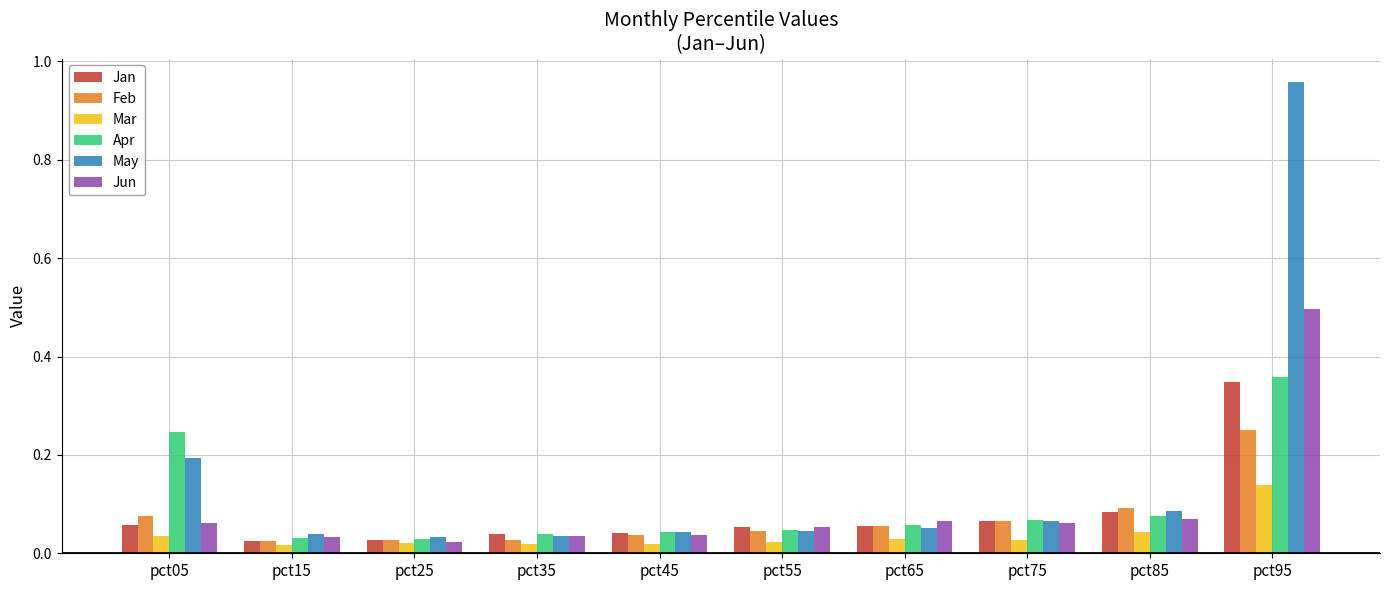

The value of May at pct85 is 0.1. True or false?

True